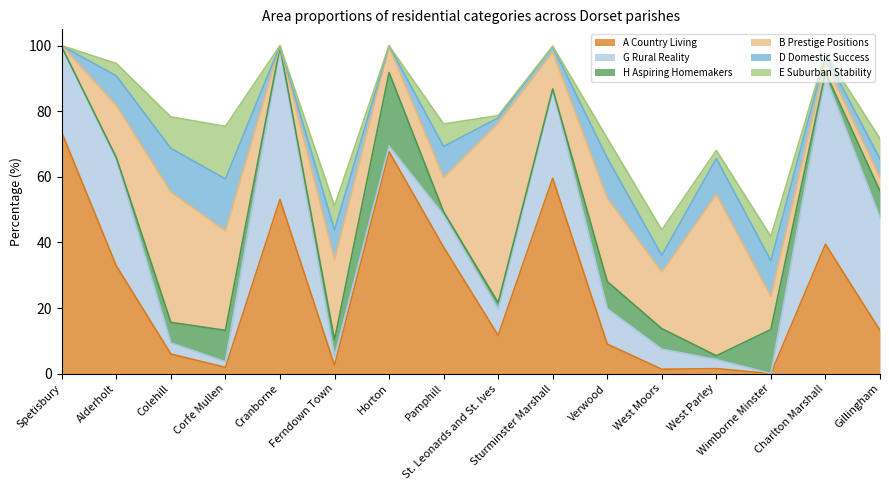

What are all the series names shown in the legend?

A Country Living, G Rural Reality, H Aspiring Homemakers, B Prestige Positions, D Domestic Success, E Suburban Stability